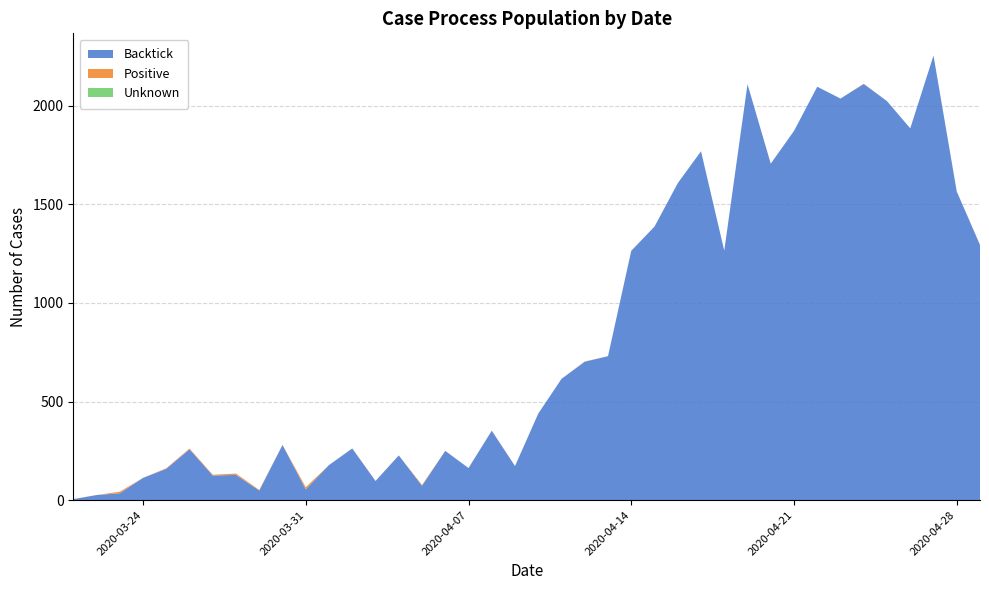

Reading left to right, what are all the values shown in this chart?

Backtick: 5	26	35	113	159	258	125	128	49	280	55	178	262	97	227	73	250	163	352	173	439	615	702	730	1264	1387	1607	1769	1265	2109	1706	1872	2096	2036	2110	2023	1885	2254	1565	1294
Positive: 1	0	8	0	3	4	4	7	3	0	11	0	1	1	0	4	0	0	1	0	0	0	1	0	1	0	0	0	0	0	0	0	0	0	1	0	0	0	0	1
Unknown: 0	0	0	0	0	0	0	0	0	0	0	0	0	0	0	0	0	0	0	0	0	0	0	0	0	0	0	0	0	0	0	0	0	0	0	0	0	0	0	0